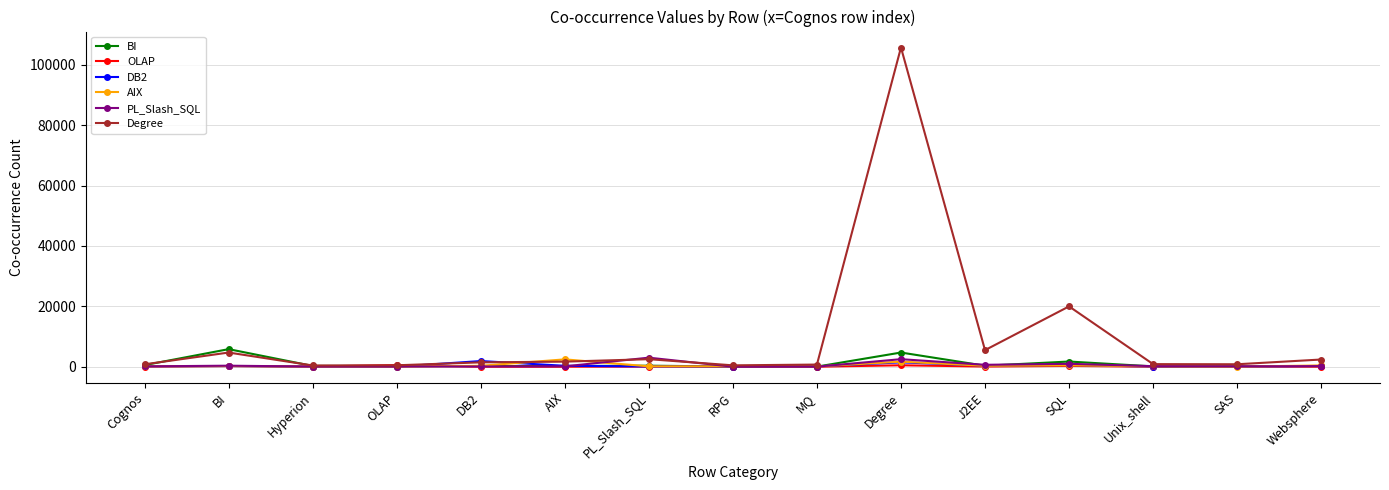

Count the number of categories in the chart.

15